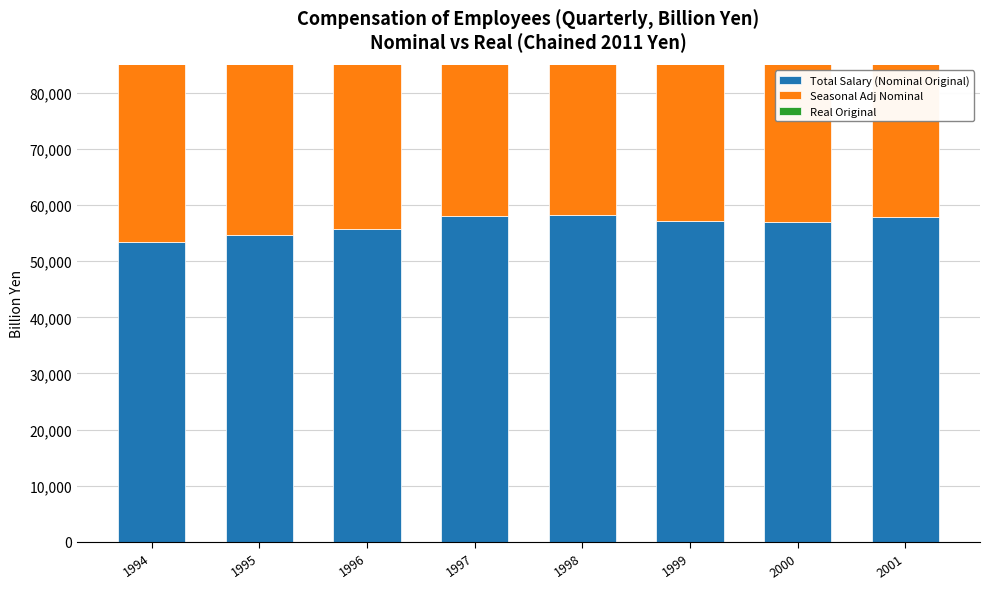

Reading right to left, transcribe all the data shown in this chart.

Total Salary (Nominal Original): 57880.1	57022.8	57090.2	58280.0	57974.1	55704.7	54613.6	53407.2
Seasonal Adj Nominal: 67971.5	67761.1	67592.5	69257.1	69814.1	67411.9	66251.3	66121.2
Real Original: 53071.3	51798.6	51425.6	52199.3	52494.4	50398.9	48929.7	47687.9